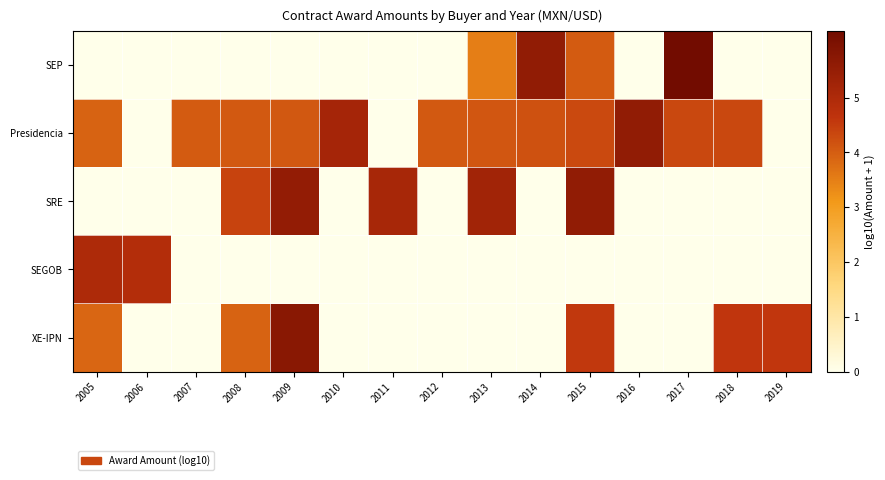

List the series in order of their peak value, highest first.

SEP, XE-IPN, Presidencia, SRE, SEGOB